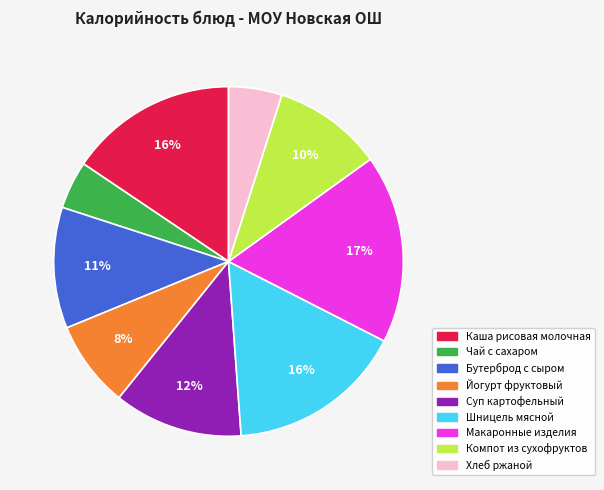

Do Бутерброд с сыром and Макаронные изделия together represent more than half of the pie?

No